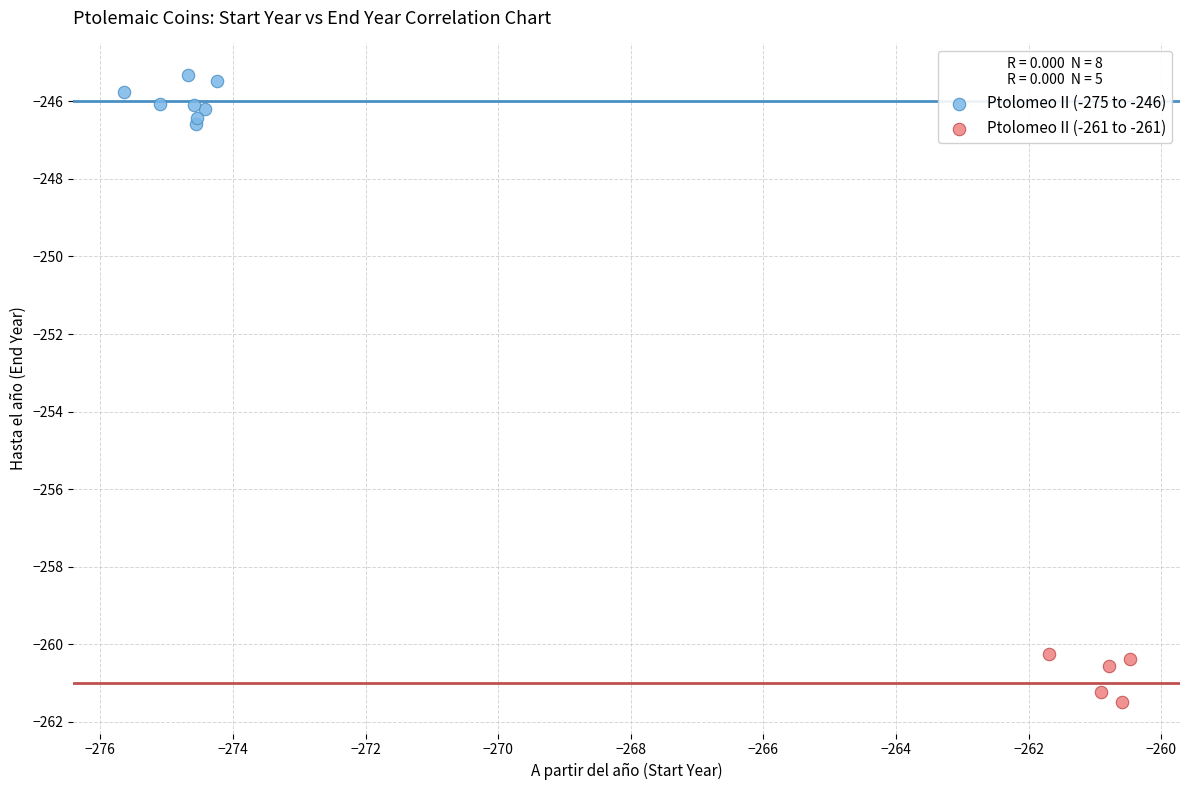

Which series reaches the maximum Y coordinate?

Ptolomeo II (-275 to -246)